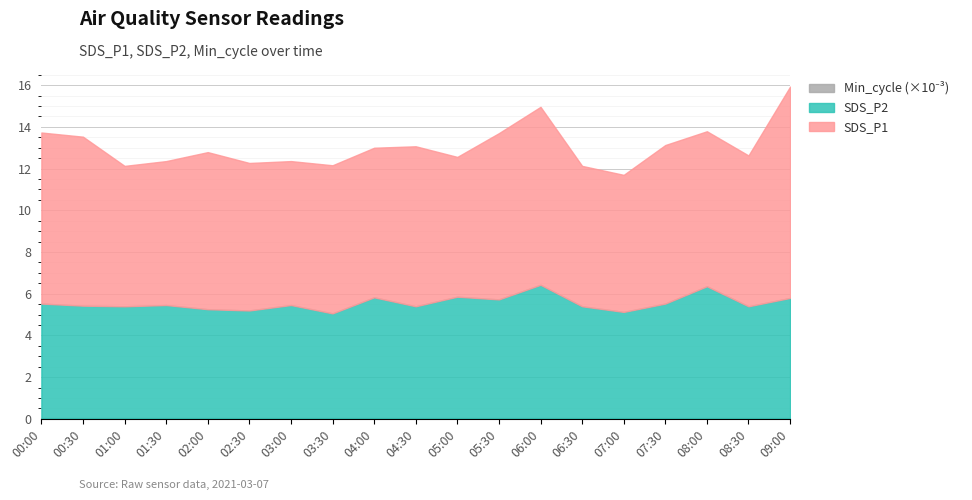

What position from the left is 05:00?

11